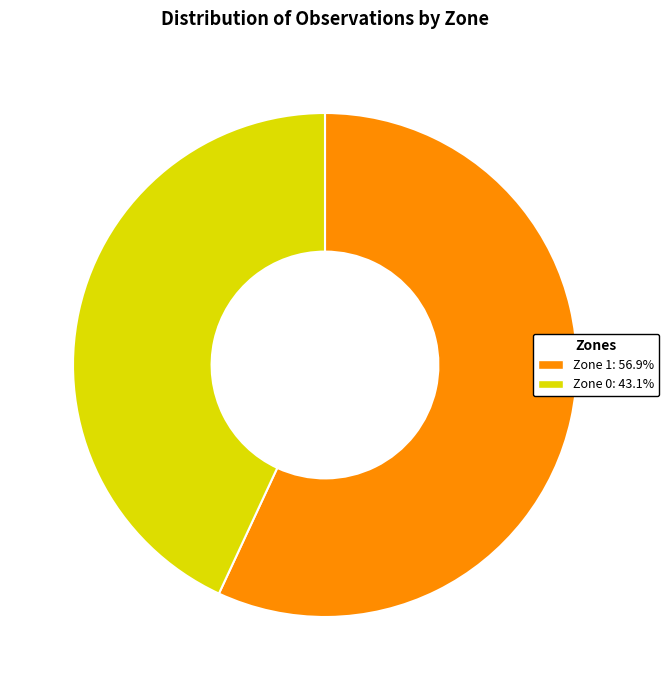

Approximately how many times larger is the value at Zone 0 compared to Zone 1?

0.8